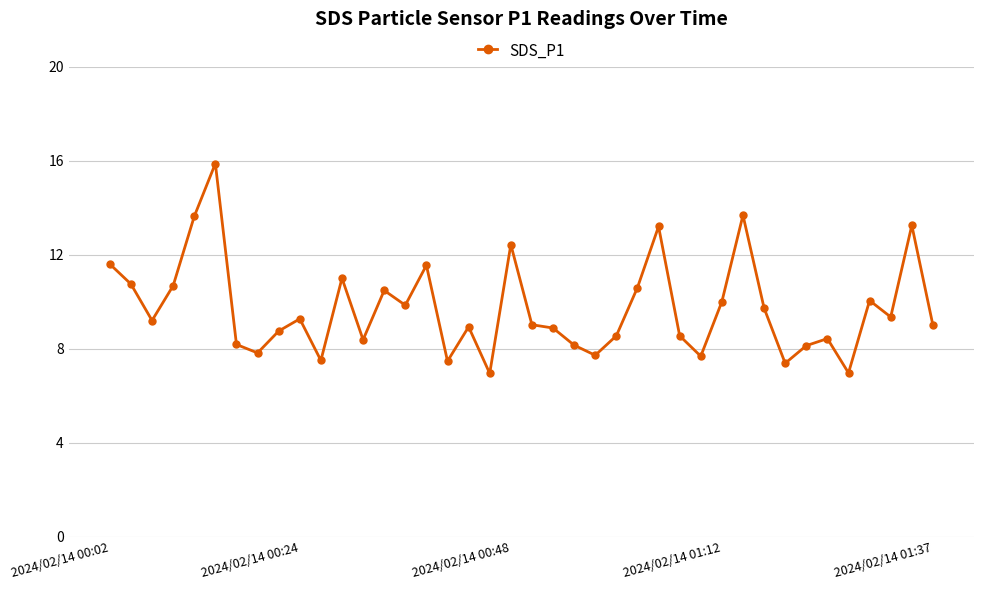

What is the value of the 26th point from the left?

10.6